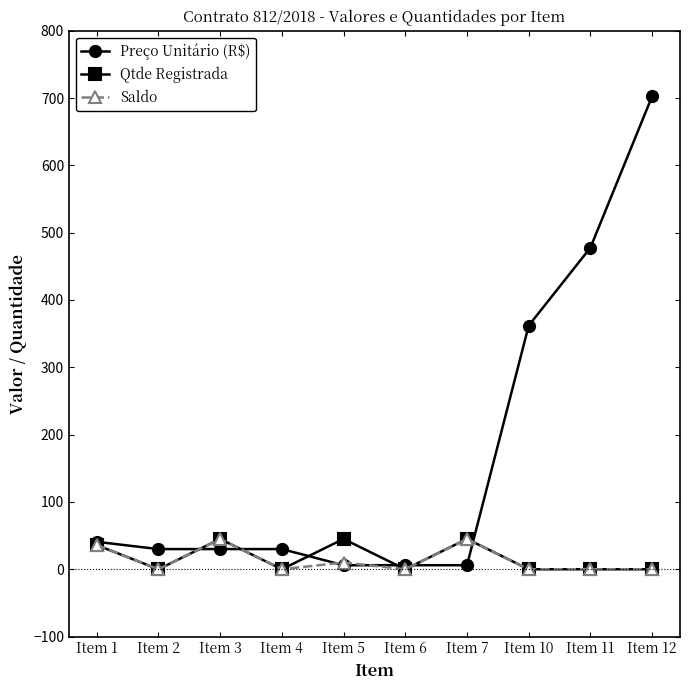

Reading left to right, extract all data points from this chart.

Preço Unitário (R$): 40.8	30.0	30.0	30.0	6.0	6.0	6.0	362.0	477.7	702.7
Qtde Registrada: 36.0	0.0	45.0	0.0	45.0	0.0	45.0	0.0	0.0	0.0
Saldo: 36.0	0.0	45.0	0.0	10.0	0.0	45.0	0.0	0.0	0.0